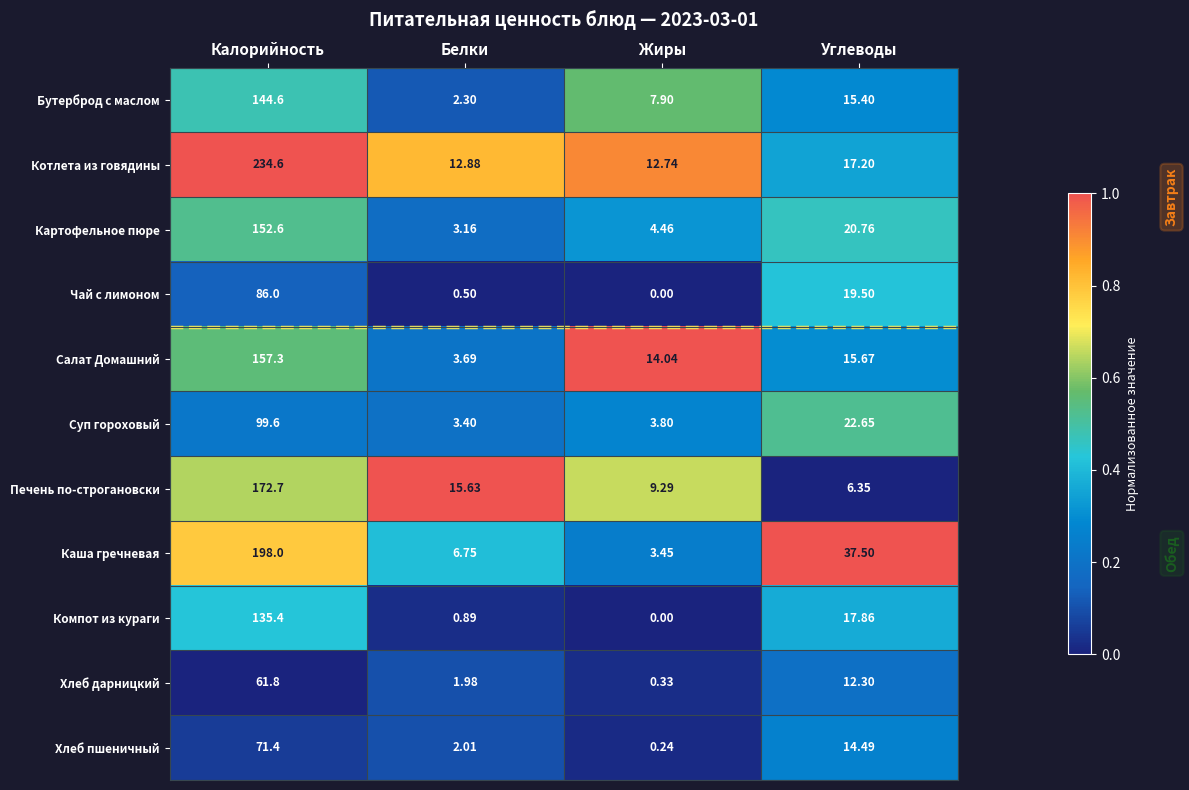

Rank the series by their maximum value, from highest to lowest.

Котлета из говядины, Каша гречневая, Печень по-строгановски, Салат Домашний, Картофельное пюре, Бутерброд с маслом, Компот из кураги, Суп гороховый, Чай с лимоном, Хлеб пшеничный, Хлеб дарницкий